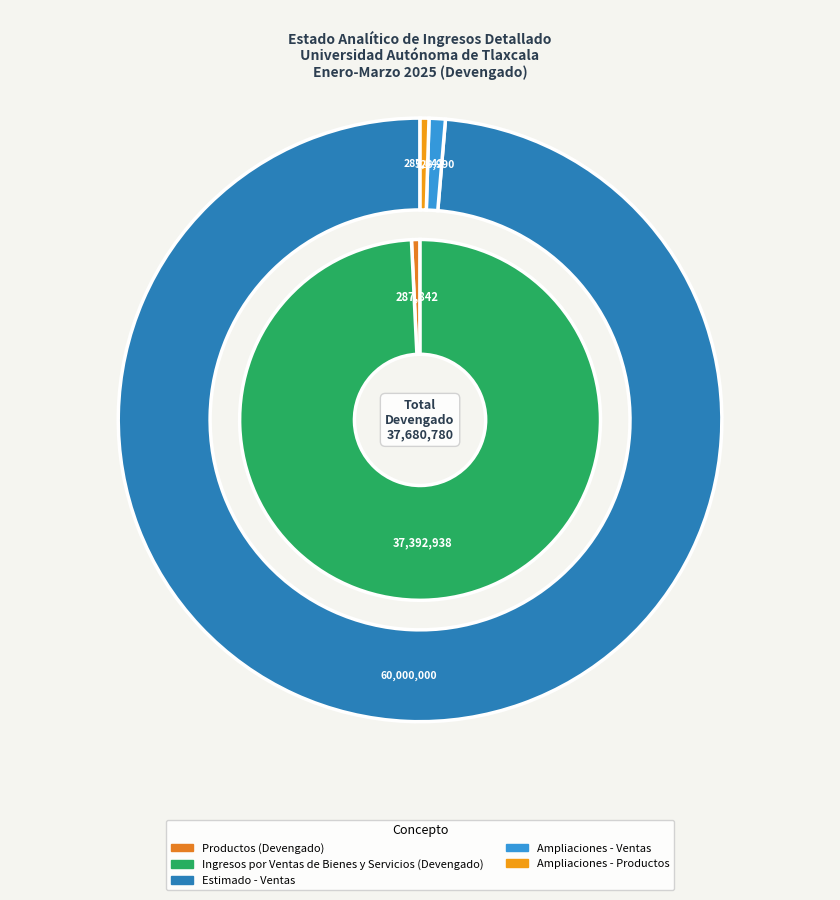

Does Contribuciones de Mejoras account for over 50% of the chart?

No